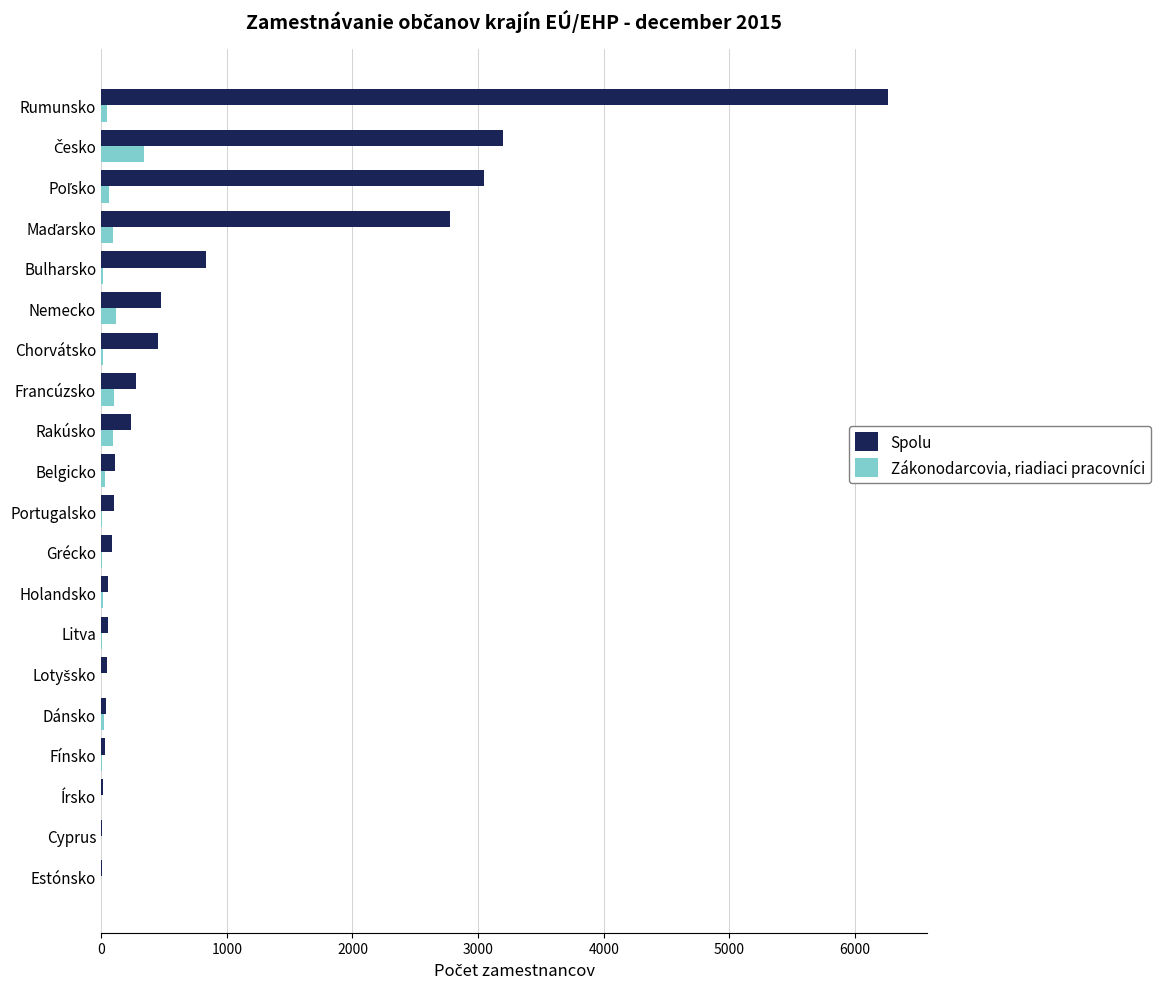

What is the greatest value displayed?

6261